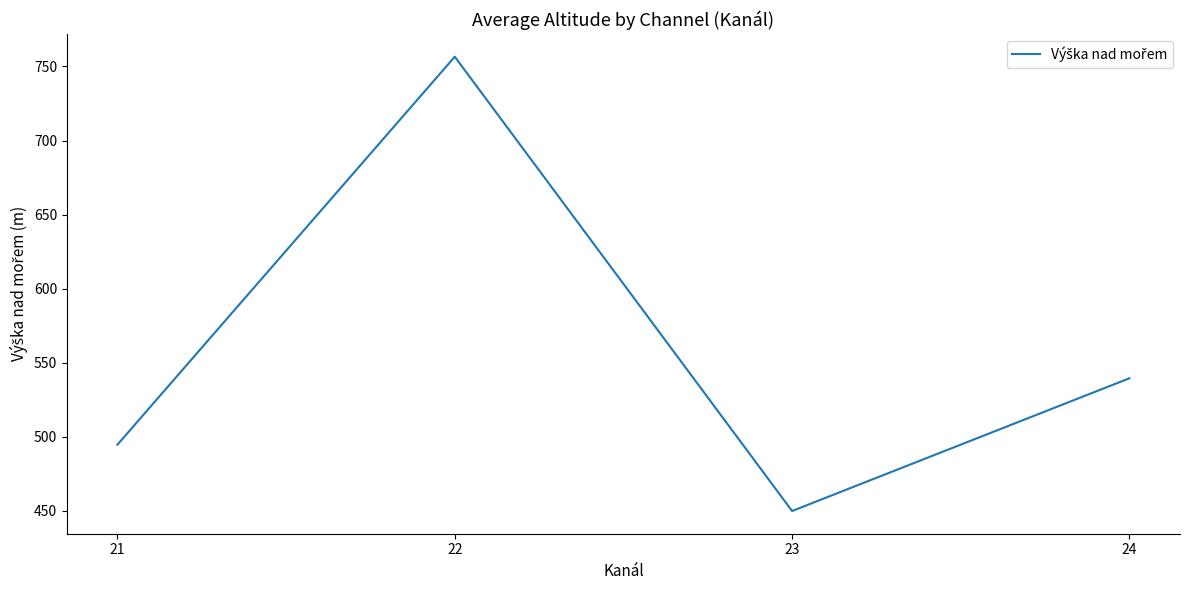

Where does the data first go above 539?

22